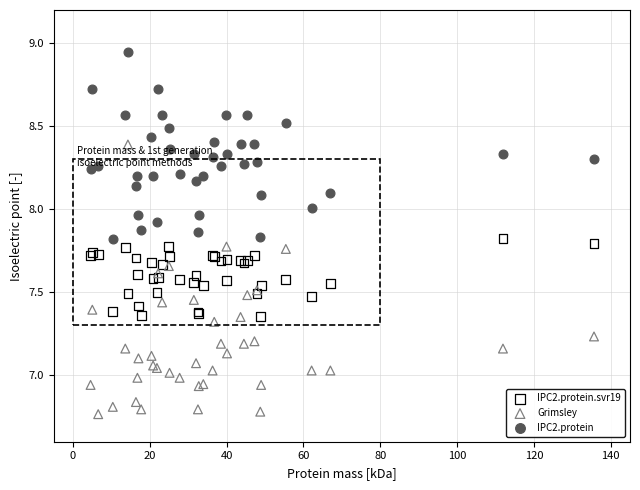

Which series reaches the minimum Y coordinate?

Grimsley